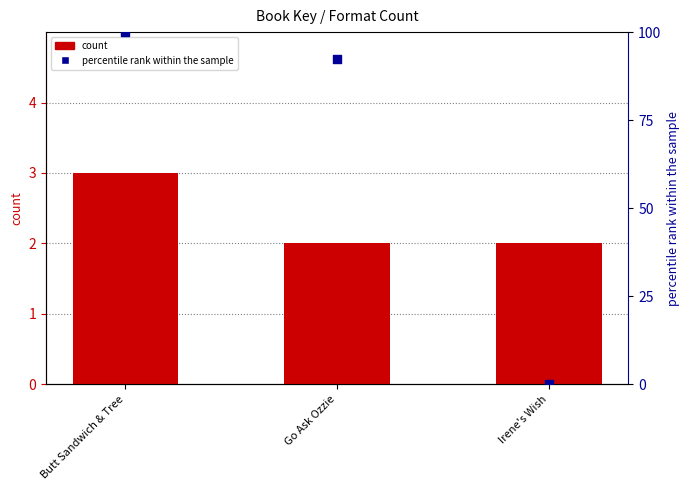

Is the value of Percentile rank within the sample at Irene's Wish greater than the value of Format Count at Irene's Wish?

No